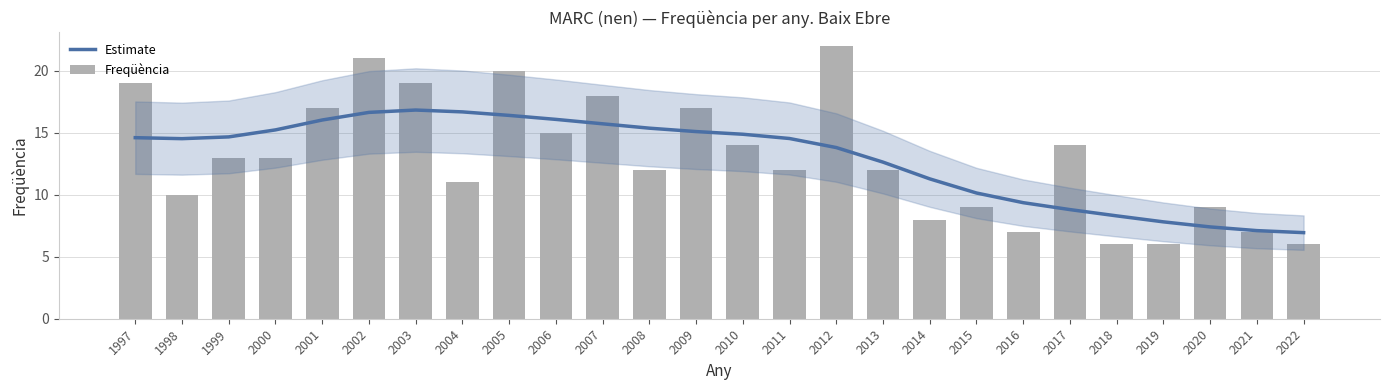

Which series has the largest total across all categories?

Estimate